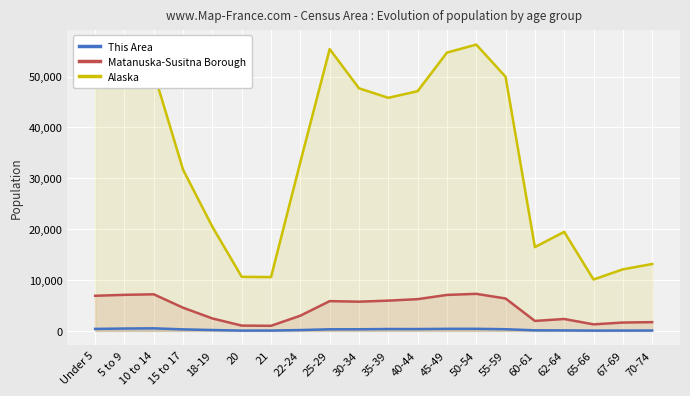

Which category has the lowest value in the Alaska series?

65-66